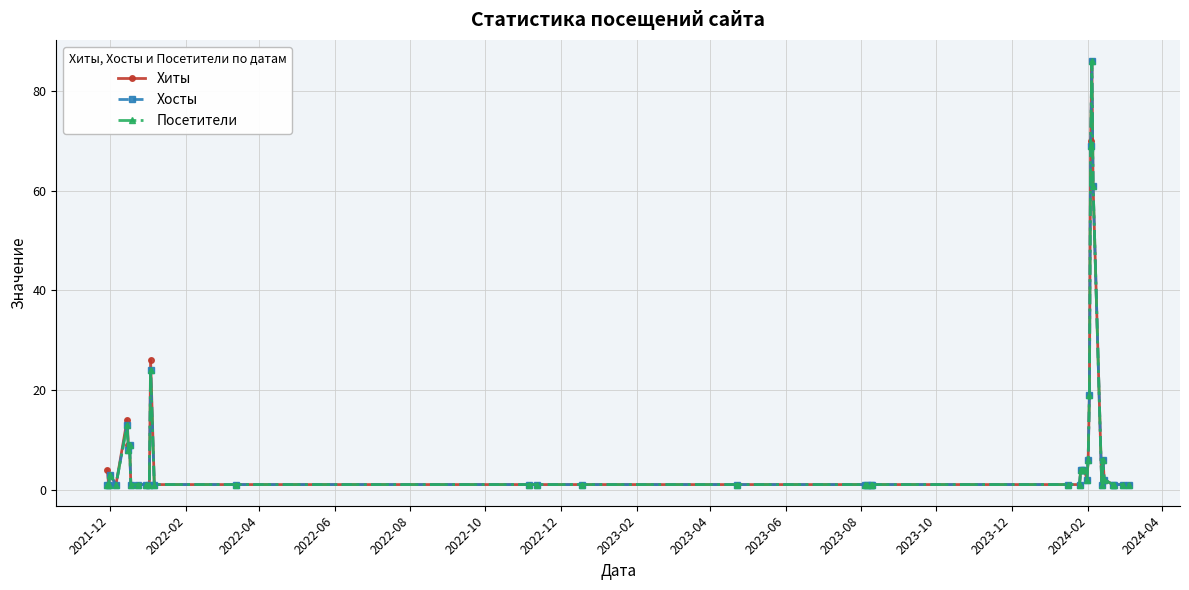

Is this an area chart (filled region under the line)?

No